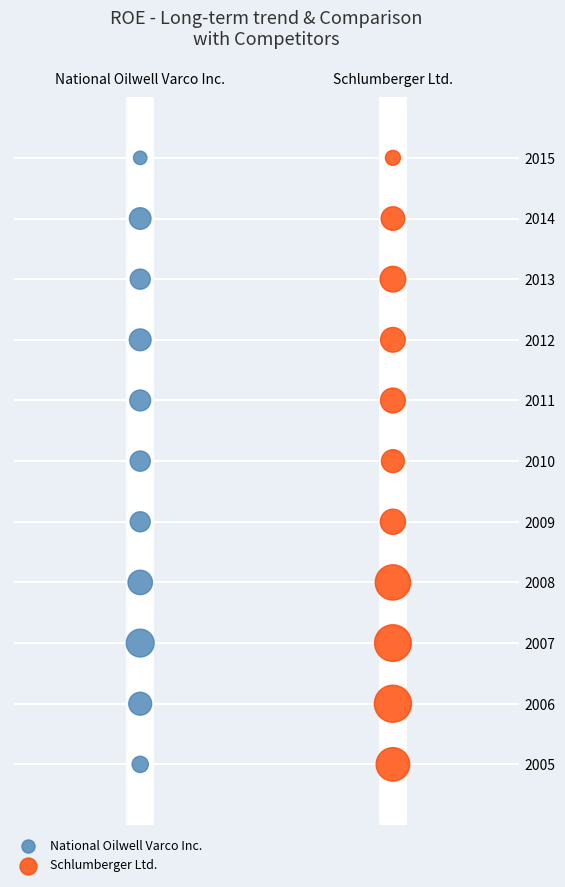

What are all the series names shown in the legend?

National Oilwell Varco Inc., Schlumberger Ltd.